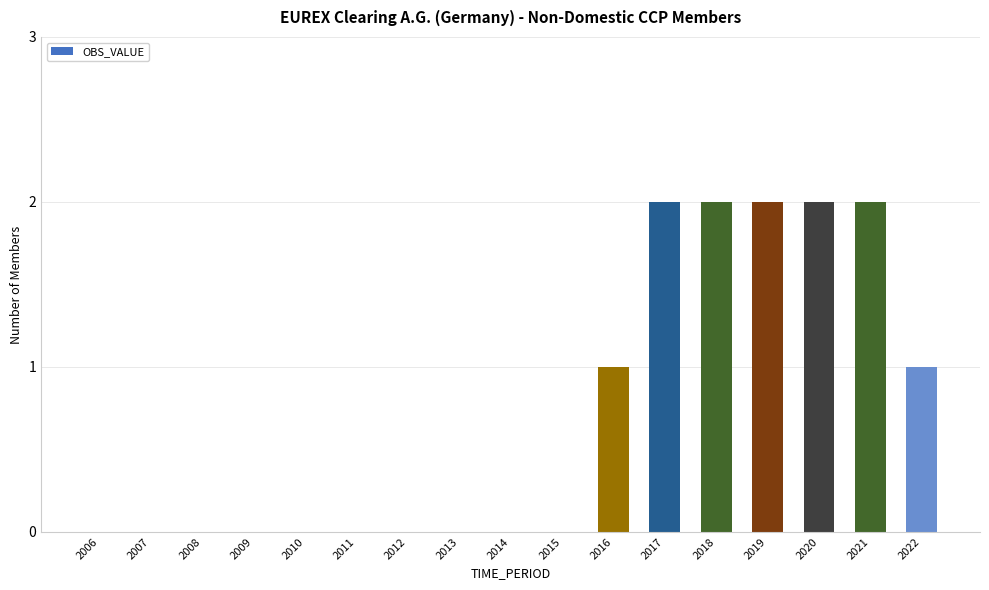

True or false: the data shows 0 at 2007.

True